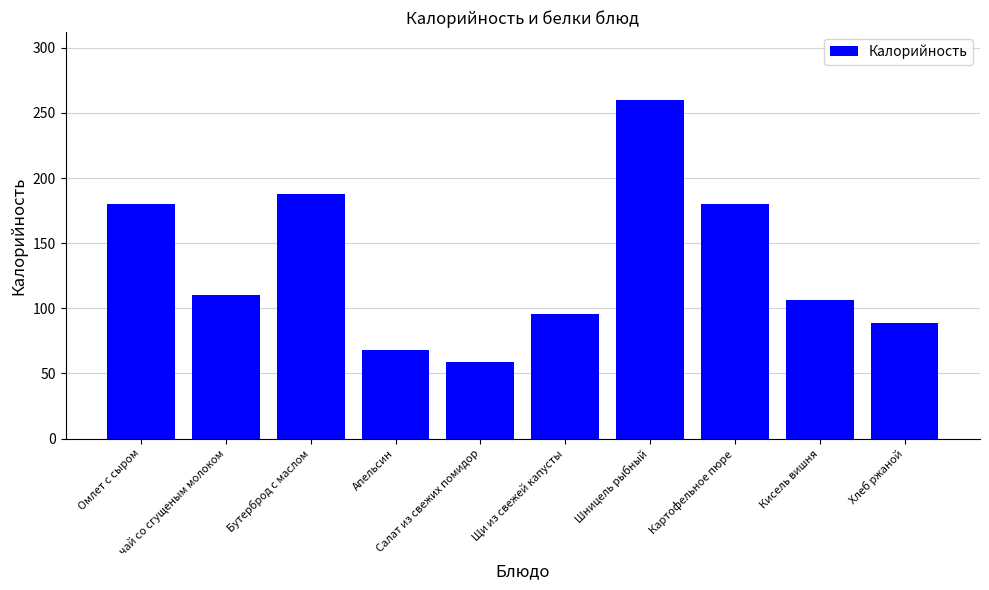

Reading left to right, transcribe all the data shown in this chart.

Омлет с сыром=180	чай со сгущеным молоком=110	Бутерброд с маслом=188	Апельсин=68	Салат из свежих помидор=59	Щи из свежей капусты=96	Шницель рыбный=260	Картофельное пюре=180	Кисель вишня=106	Хлеб ржаной=89